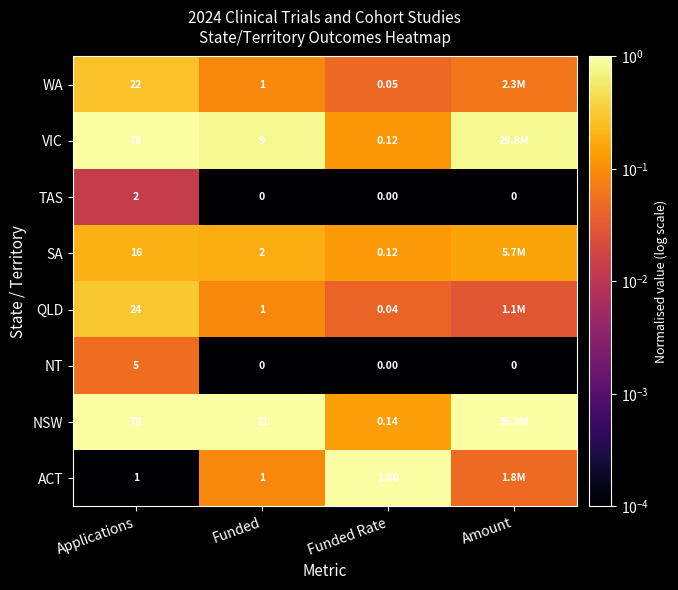

Is the value of NSW at Funded Rate greater than the value of SA at Funded?

No